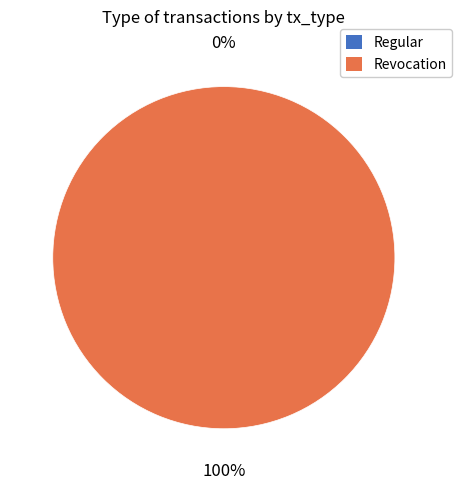

Which slice is the largest?

Revocation